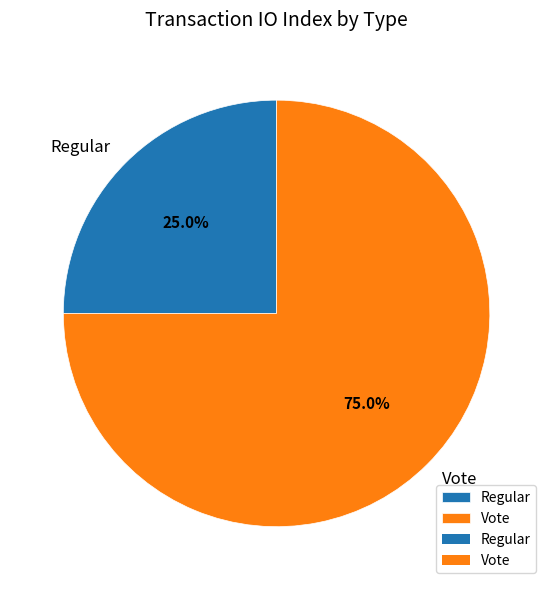

What is the total percentage of Vote and Regular?

100.0%